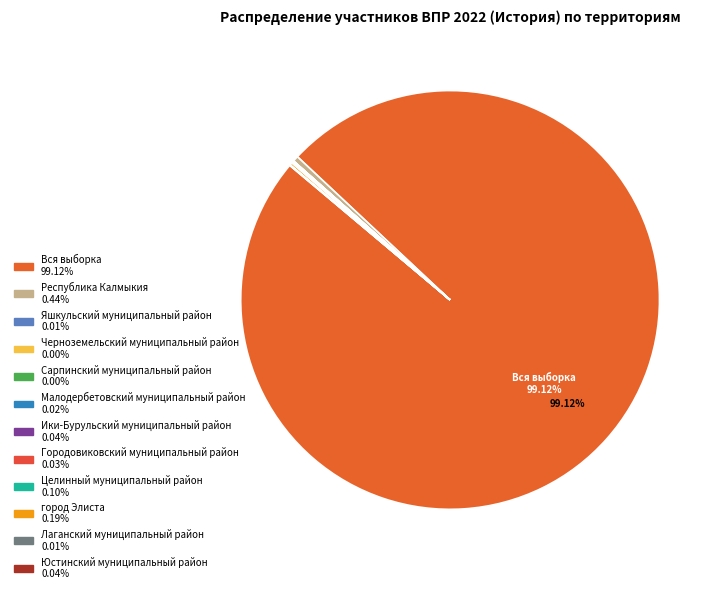

Count the number of slices in the pie.

12